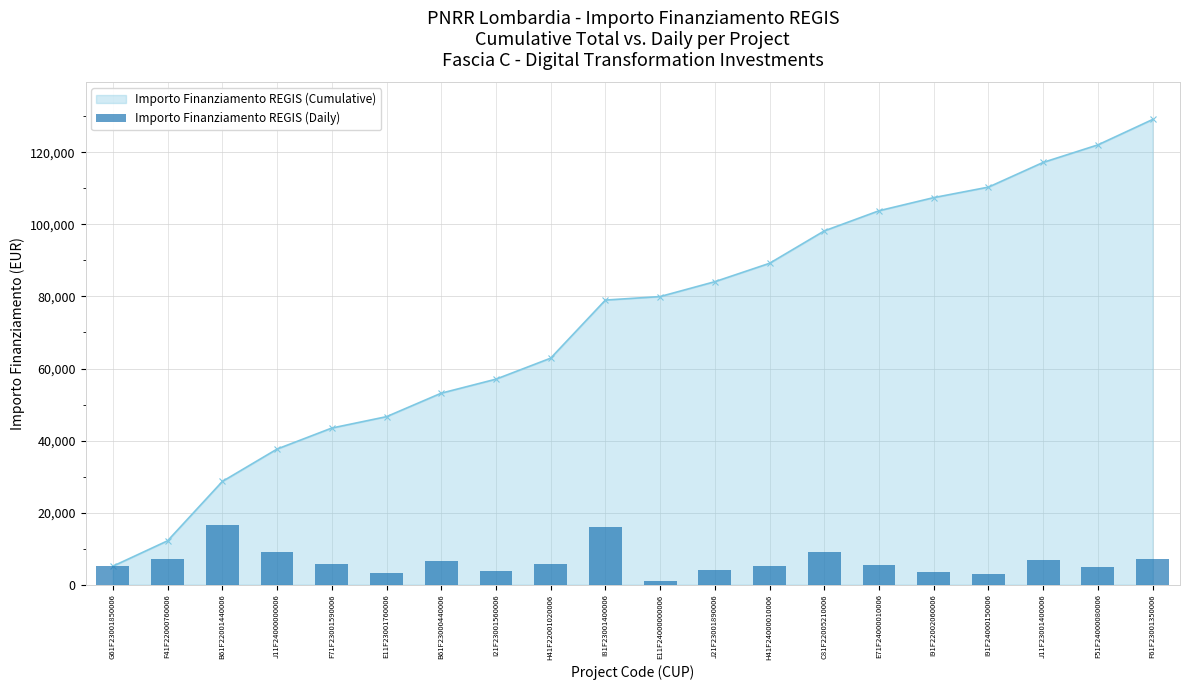

Between G61F23001850006 and J11F24000000006, which is larger?

J11F24000000006